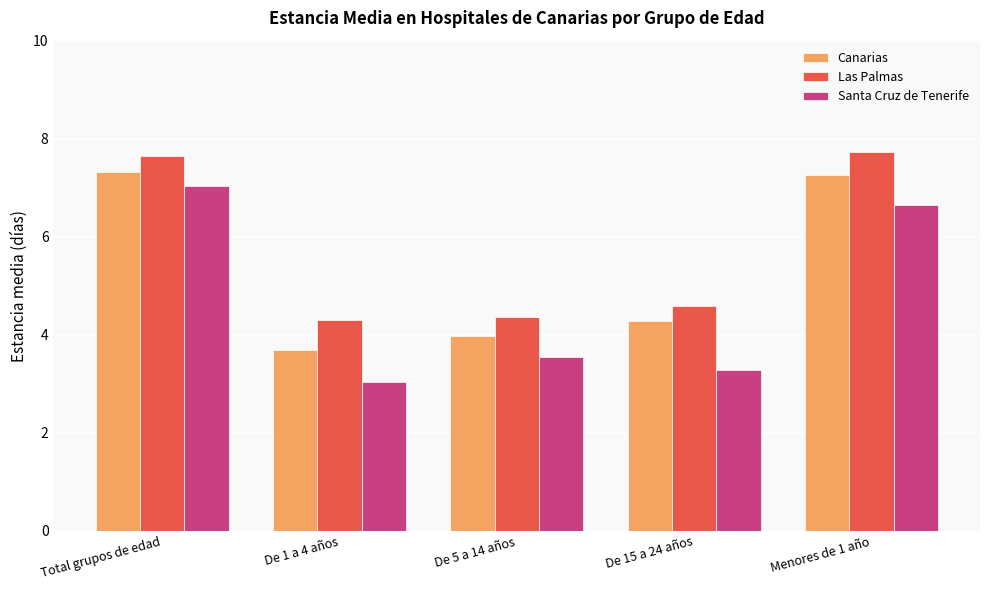

Count the number of categories in the chart.

5